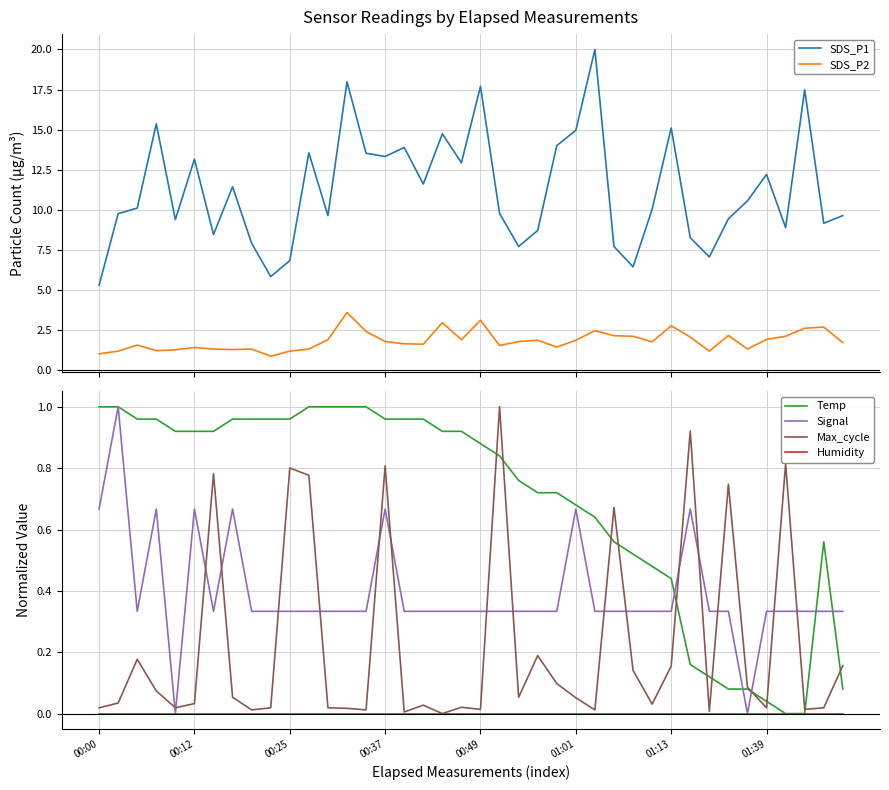

Does the chart display data point markers on the line(s)?

No